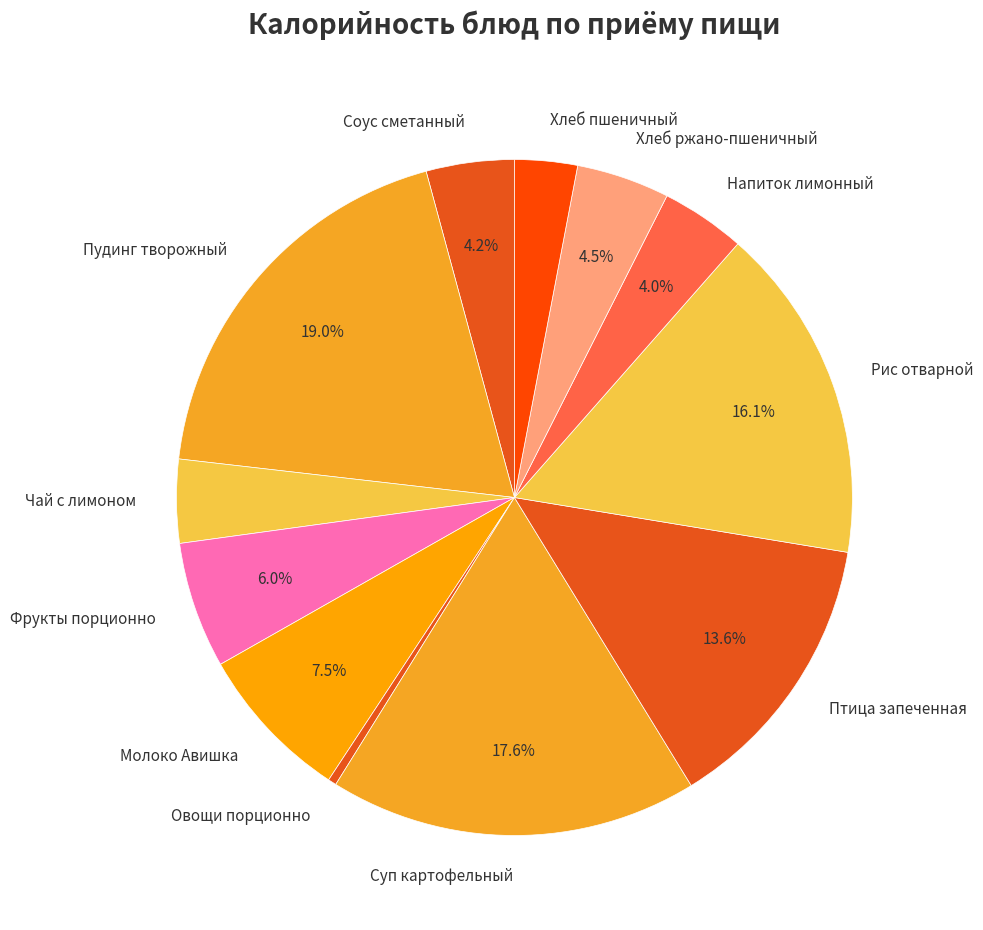

Which has a higher value, Овощи порционно or Соус сметанный?

Соус сметанный